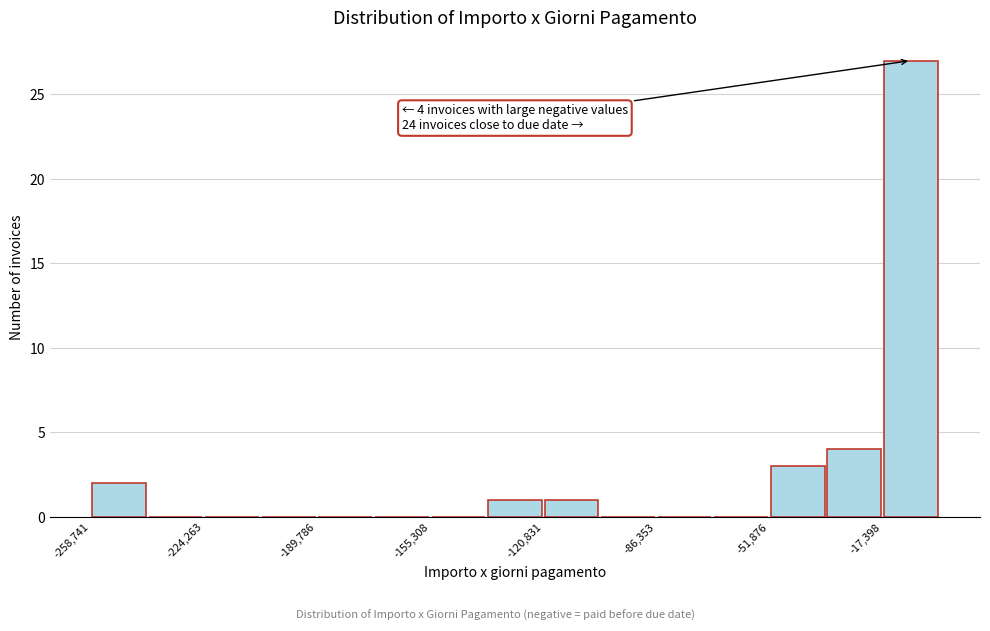

Read against the x-axis, roughly where is the centre of the tallest bar?

-10000